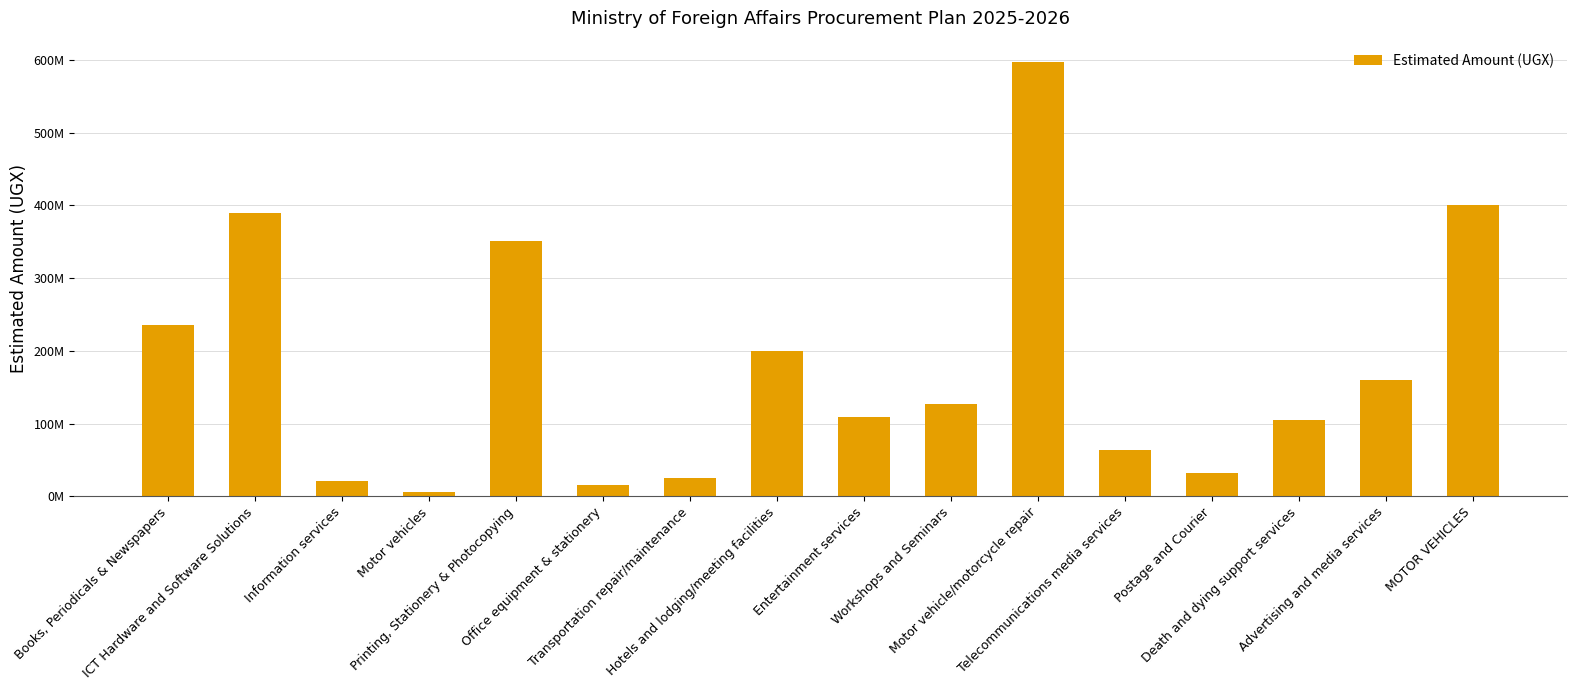

What is the smallest value displayed?

6000000